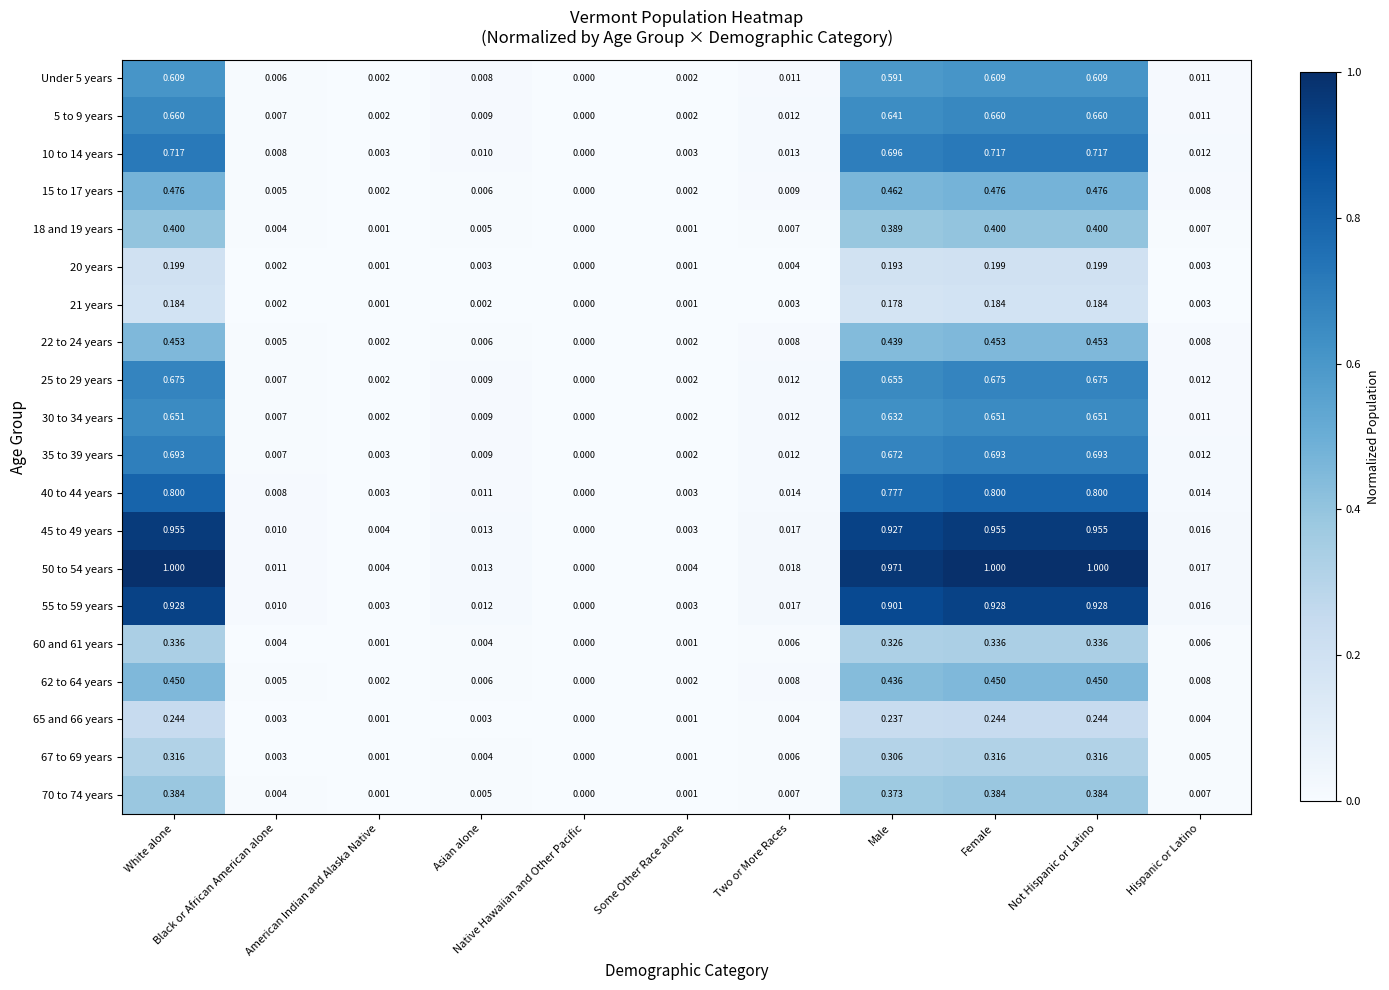

How many data points does each series have?

11